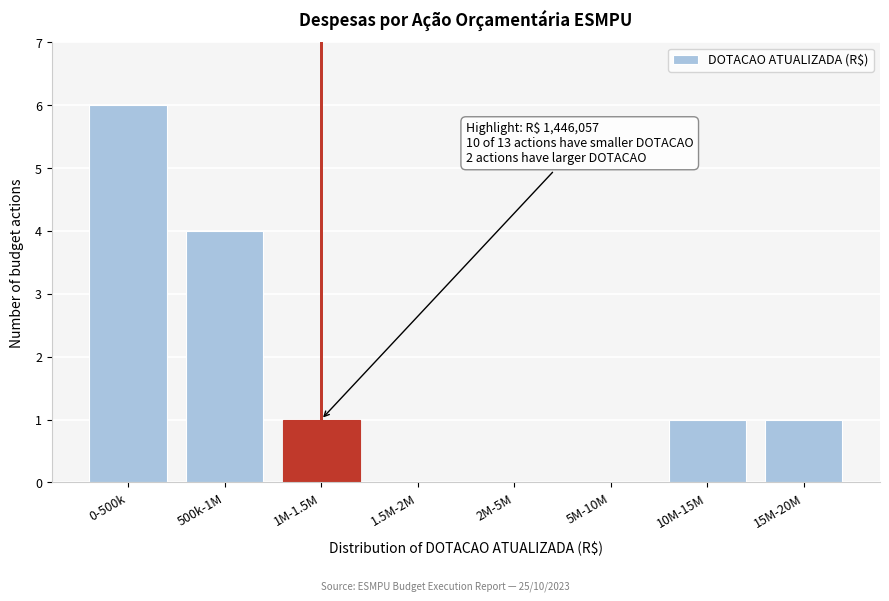

Reading right to left, list all the values displayed in this chart.

15M-20M=1	10M-15M=1	5M-10M=0	2M-5M=0	1.5M-2M=0	1M-1.5M=1	500k-1M=4	0-500k=6